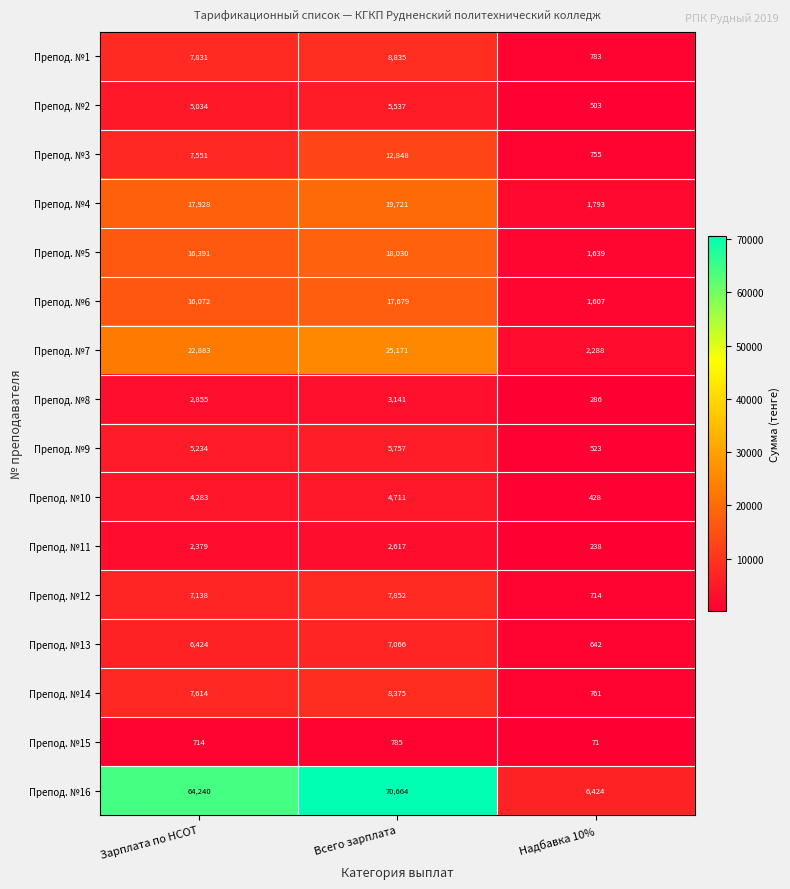

Is it true that Препод. №14 equals 3817 at Зарплата по НСОТ?

False